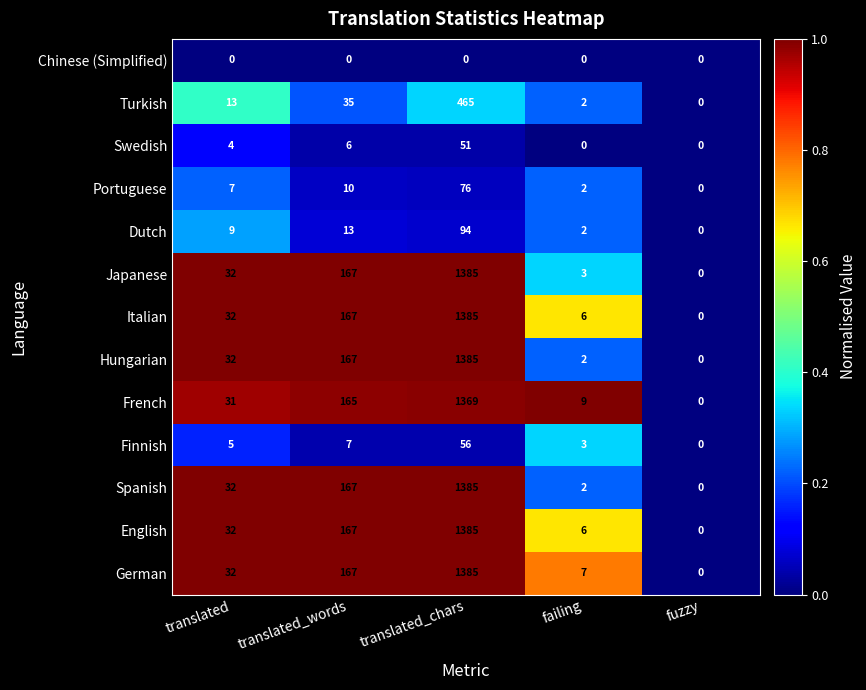

Which category has the highest value in the Dutch series?

translated_chars